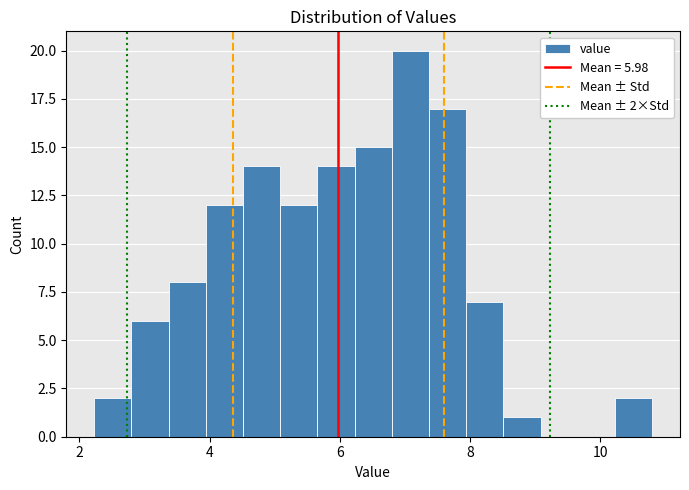

Around what value on the x-axis is the tallest bar? Give the approximate position of its centre, as read against the axis.

7.0